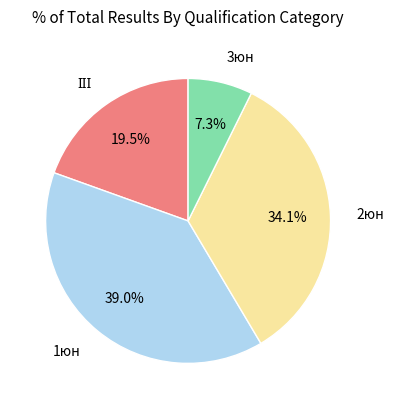

Count the number of slices in the pie.

4